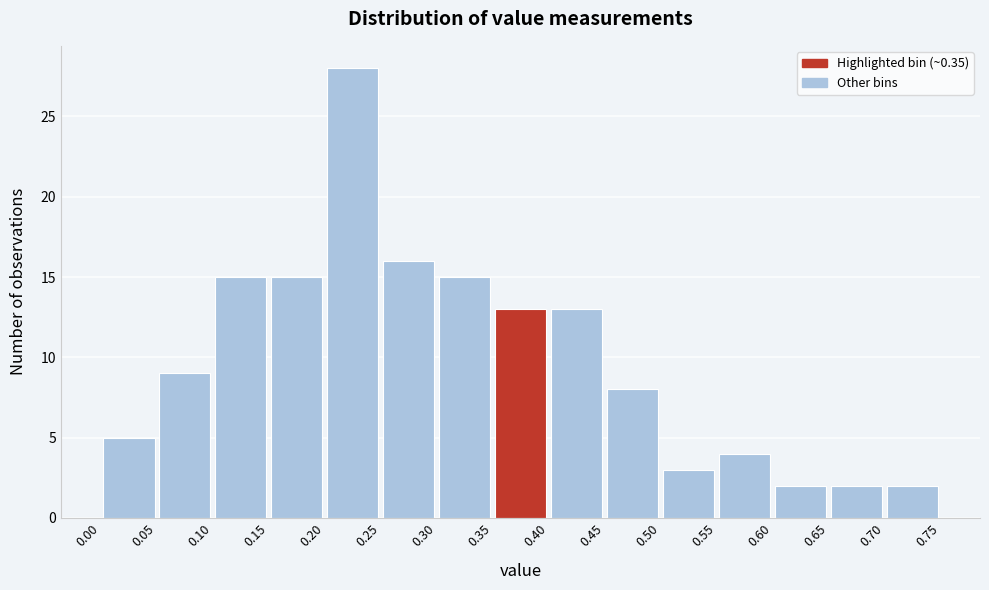

Reading left to right, list every bar in this chart as the range it spans on the x-axis followed by its height. The values are not printed on the chart, so give them approximately, as read against the axis.

0.00 to 0.05: 5
0.05 to 0.10: 9
0.10 to 0.15: 15
0.15 to 0.20: 15
0.20 to 0.25: 28
0.25 to 0.30: 16
0.30 to 0.35: 15
0.35 to 0.40: 13
0.40 to 0.45: 13
0.45 to 0.50: 8
0.50 to 0.55: 3
0.55 to 0.60: 4
0.60 to 0.65: 2
0.65 to 0.70: 2
0.70 to 0.75: 2